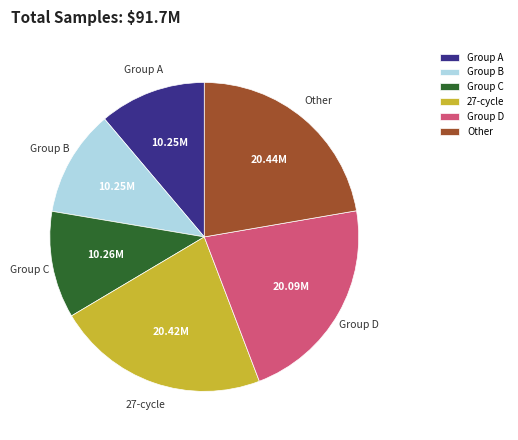

Is the sum of Group B and Group A greater than half?

No